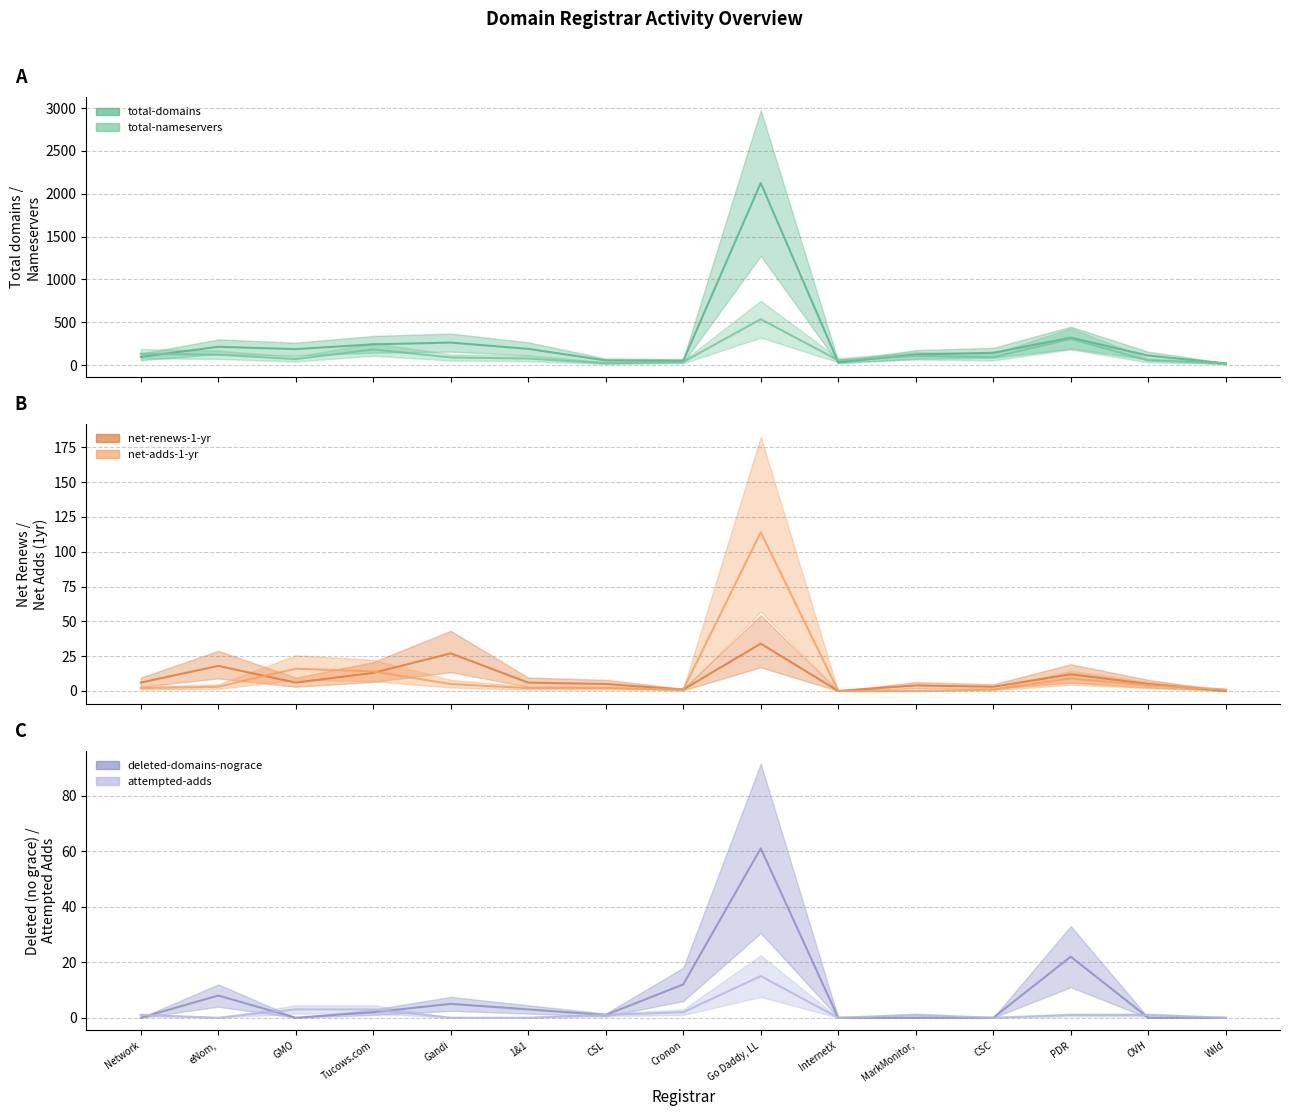

The net-renews-1-yr series shows 0 at Cronon. True or false?

False